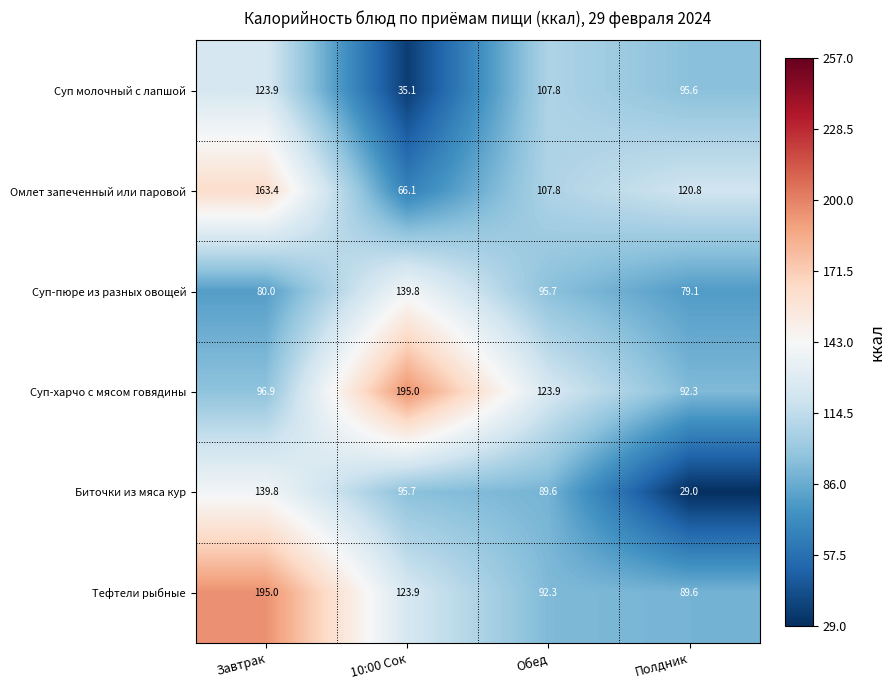

What is the sum of the Суп-пюре из разных овощей values at 10:00 Сок and Завтрак?

219.8